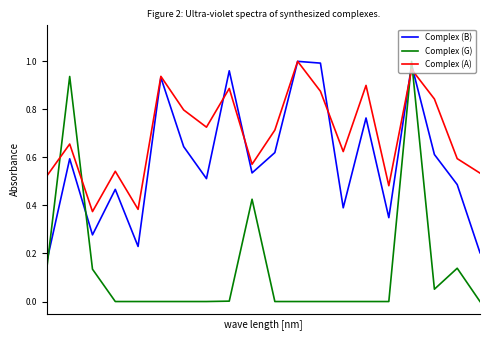

Rank the series by their average value, from highest to lowest.

Complex (A), Complex (B), Complex (G)